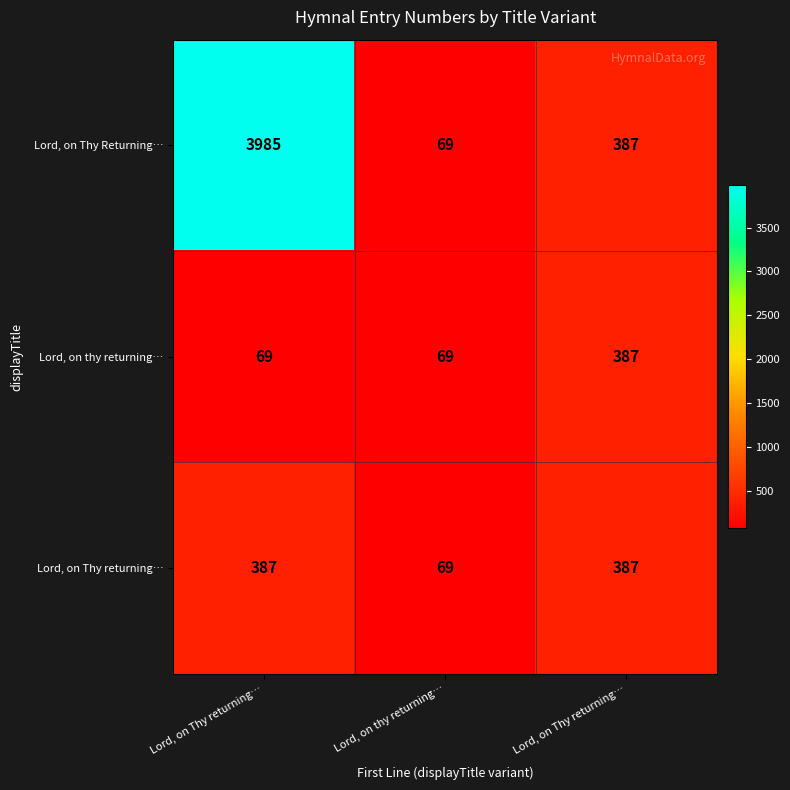

Which series changed the most between Lord, on Thy returning… and Lord, on thy returning…?

Lord, on Thy Returning…